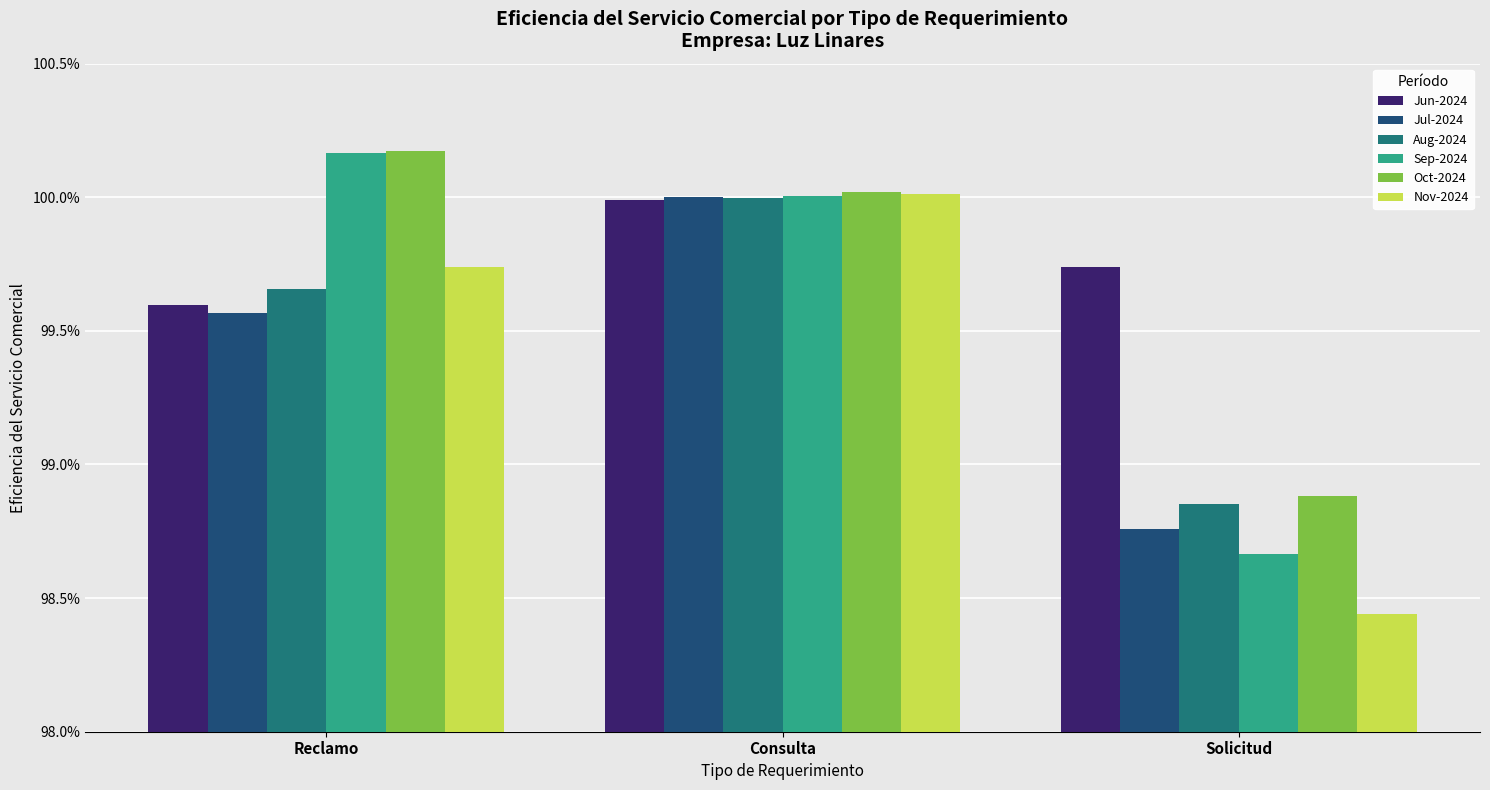

Between Reclamo and Consulta, which series saw the biggest shift?

Jul-2024